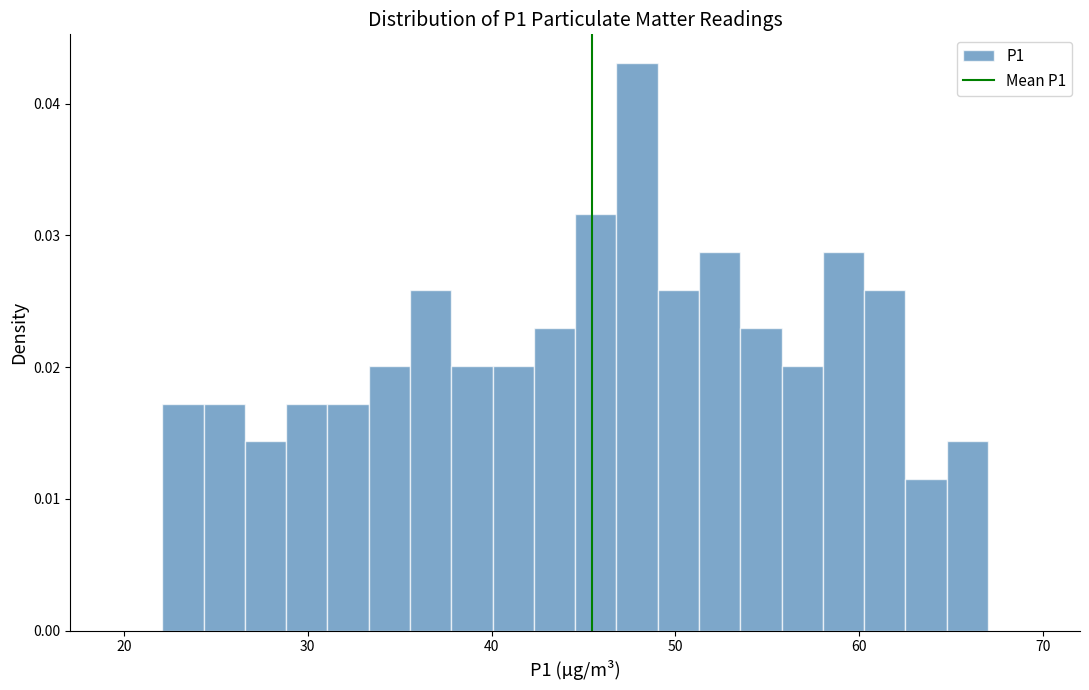

Around what value on the x-axis is the tallest bar? Give the approximate position of its centre, as read against the axis.

48